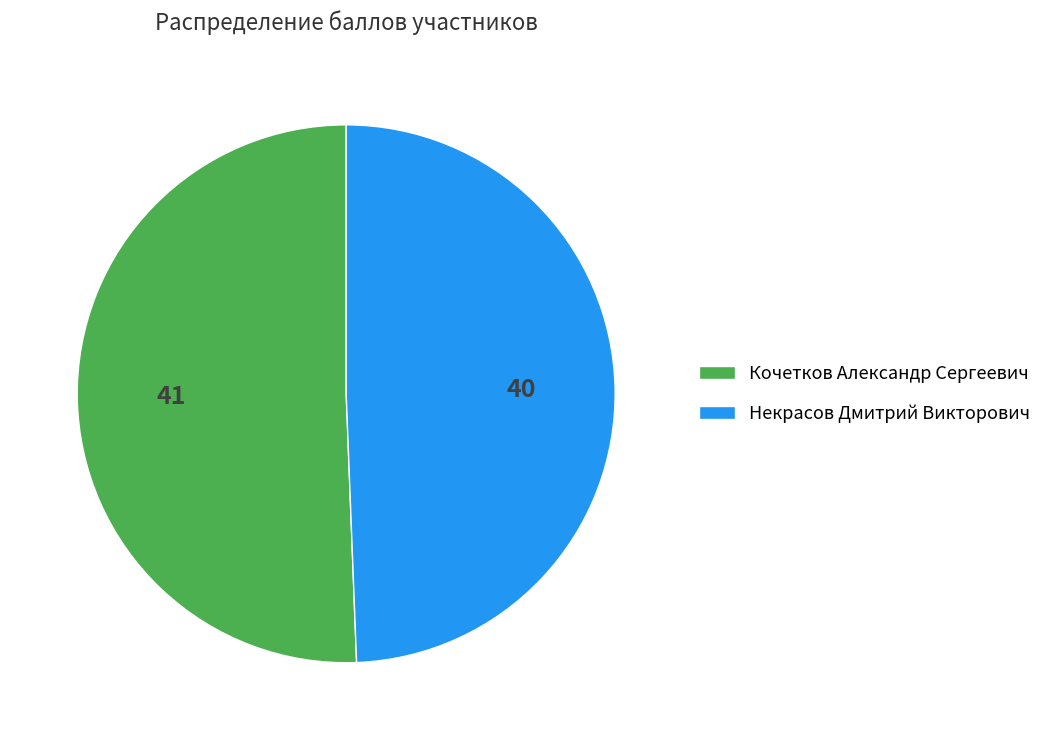

Between Некрасов Дмитрий Викторович and Кочетков Александр Сергеевич, which is larger?

Кочетков Александр Сергеевич